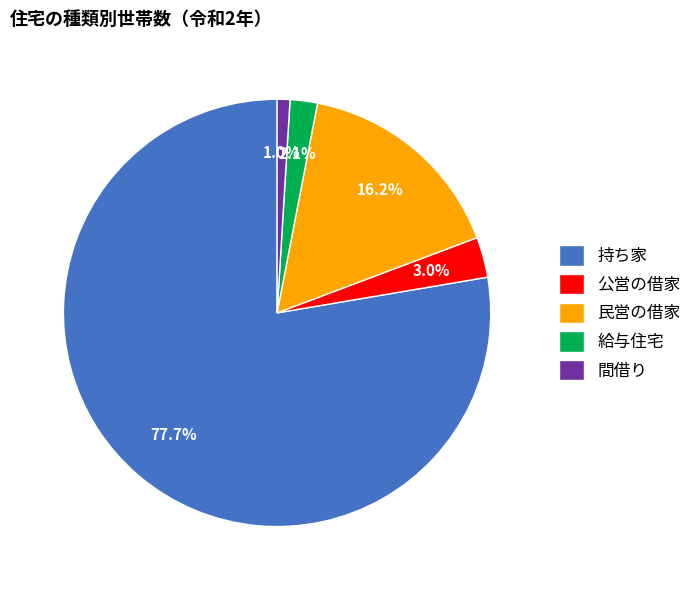

To the nearest percent, what is the difference between the largest and smallest slice percentages?

77%